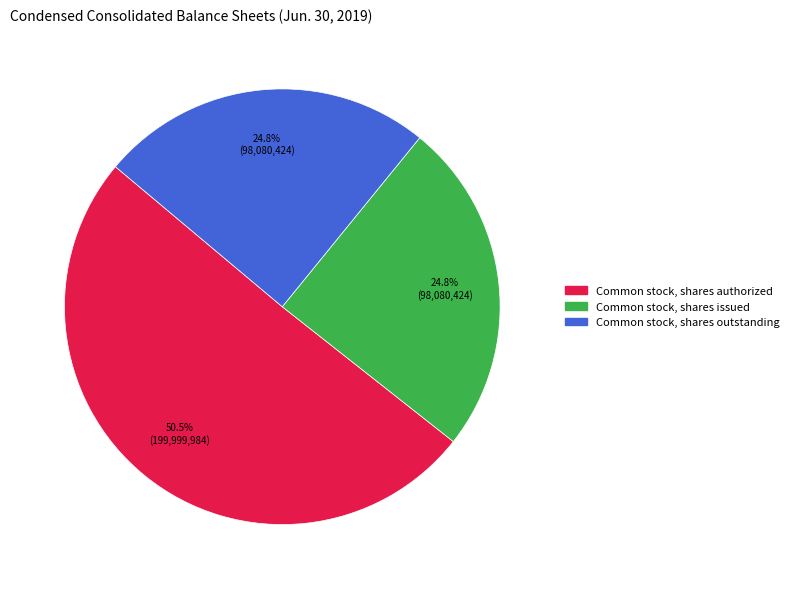

Which has a higher value, Common stock, shares issued or Common stock, shares authorized?

Common stock, shares authorized